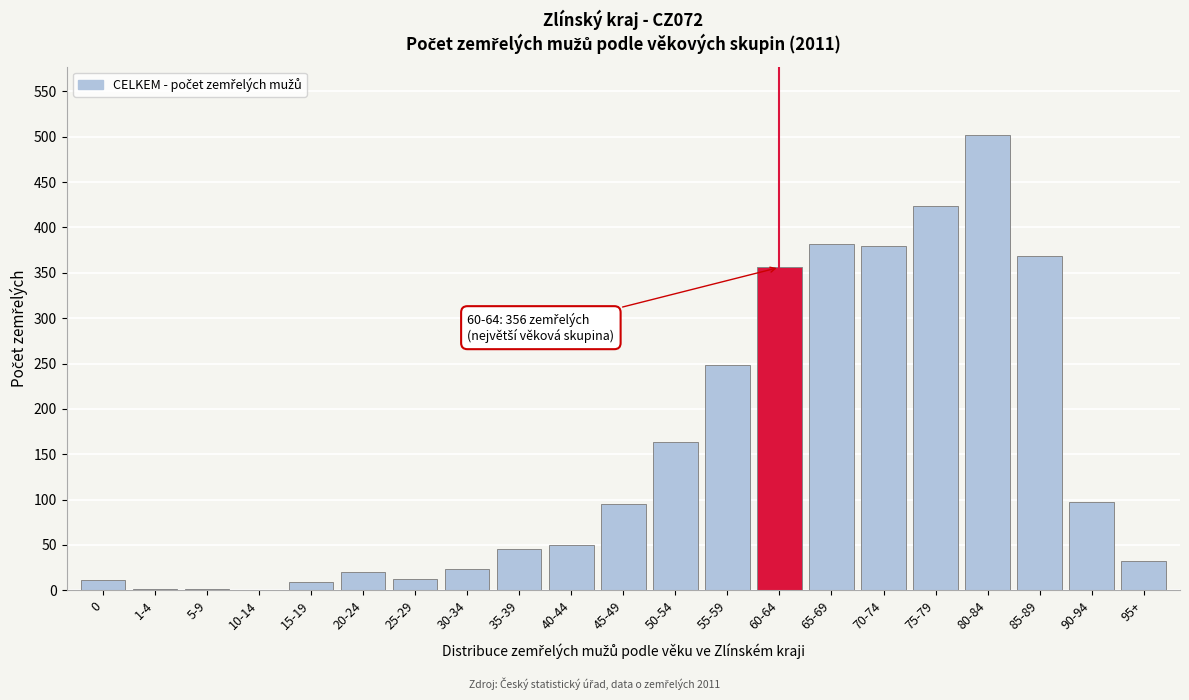

What is the maximum value shown in the chart?

502